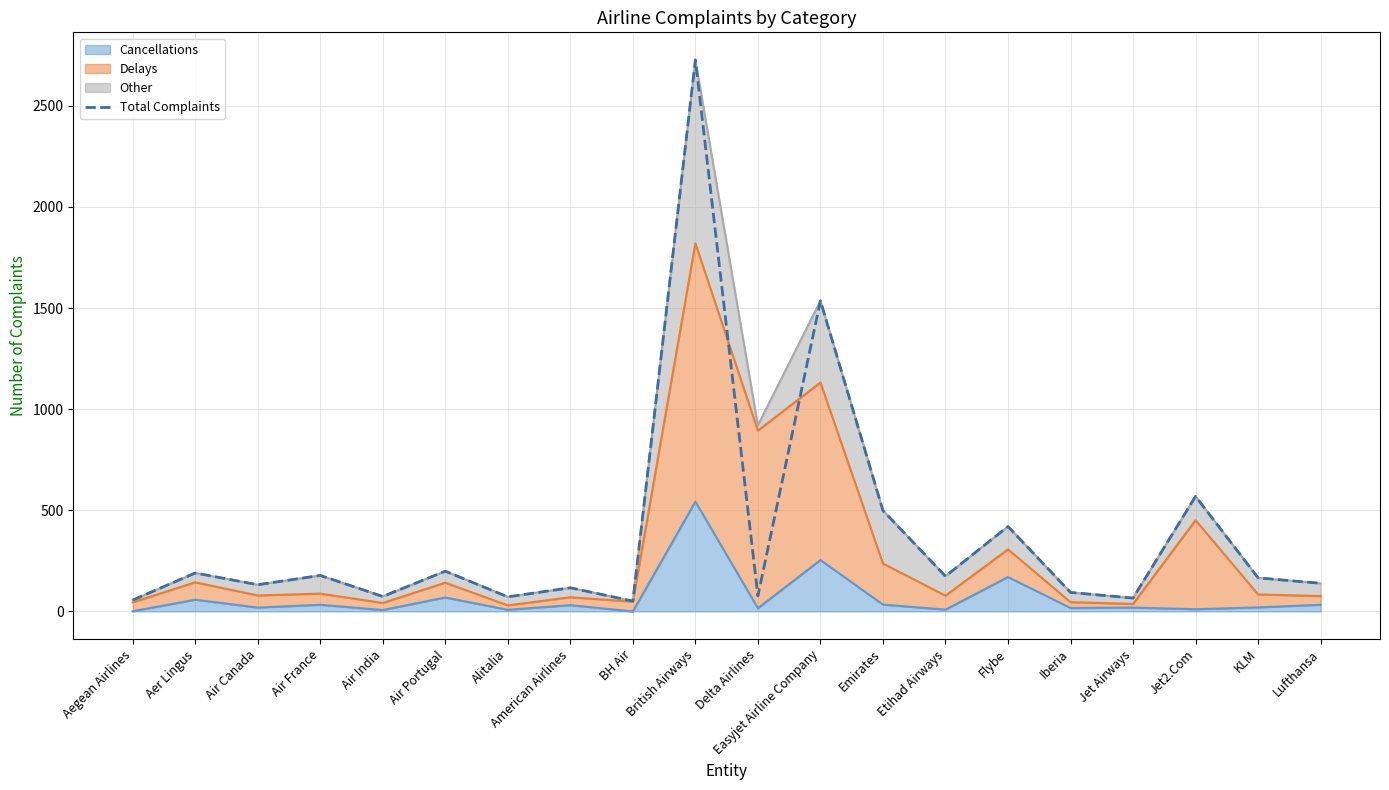

Which category has the lowest value across all series?

BH Air